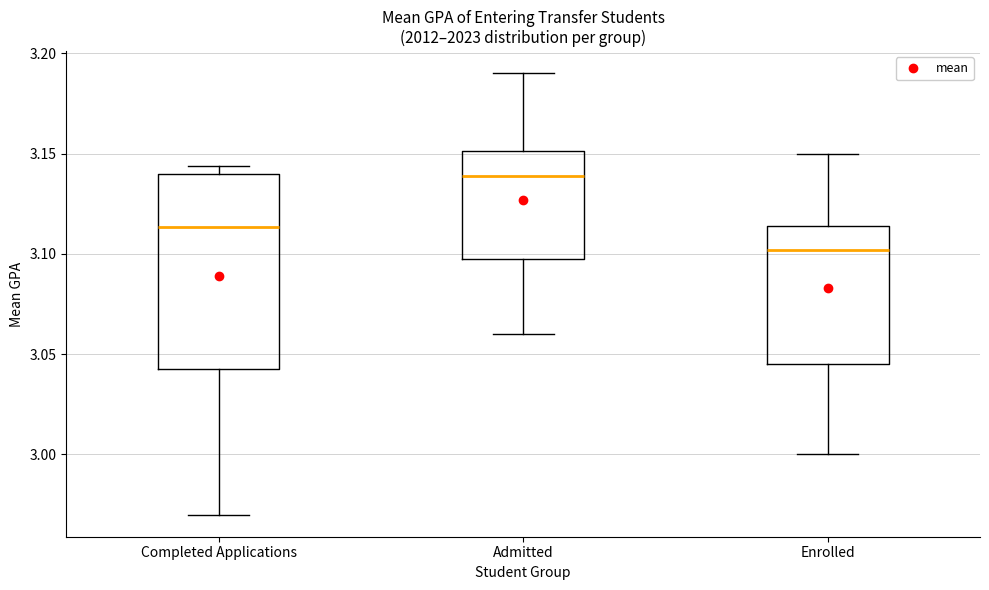

Which box has the lowest median line?

Enrolled